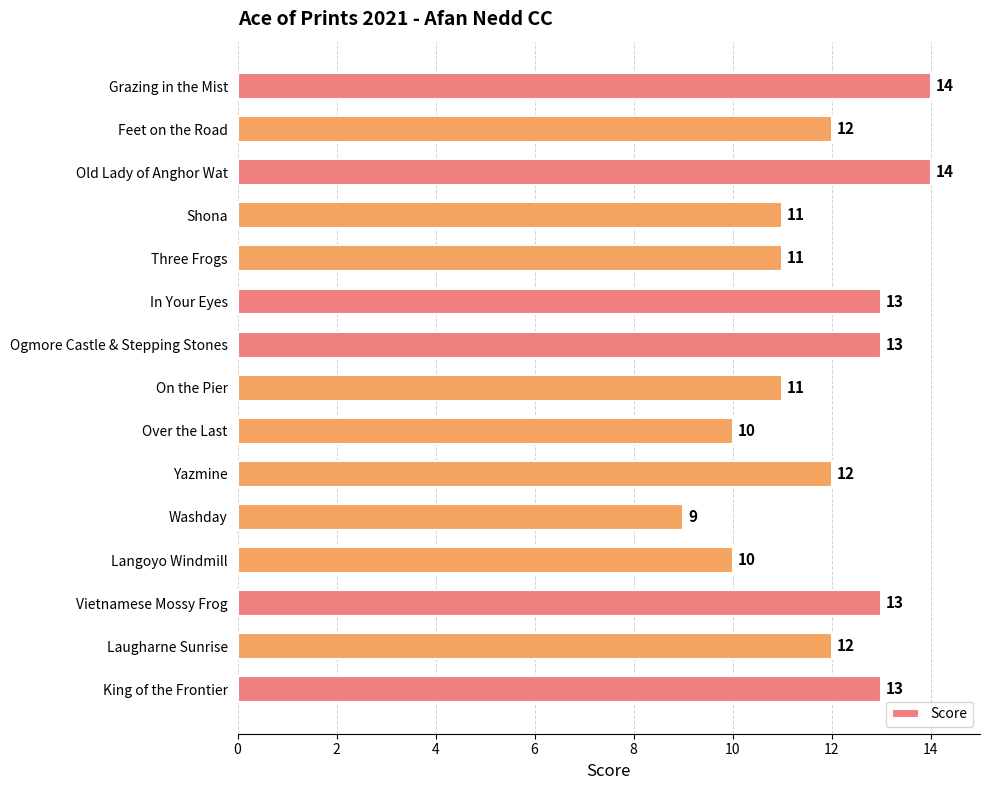

Reading top to bottom, transcribe all the data shown in this chart.

Grazing in the Mist=14	Feet on the Road=12	Old Lady of Anghor Wat=14	Shona=11	Three Frogs=11	In Your Eyes=13	Ogmore Castle & Stepping Stones=13	On the Pier=11	Over the Last=10	Yazmine=12	Washday=9	Langoyo Windmill=10	Vietnamese Mossy Frog=13	Laugharne Sunrise=12	King of the Frontier=13